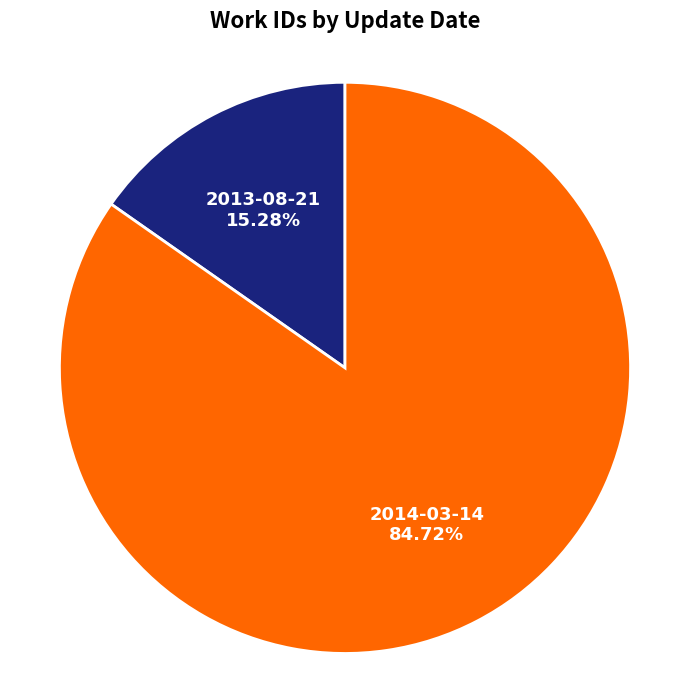

Rank the categories by value from lowest to highest.

2013-08-21, 2014-03-14